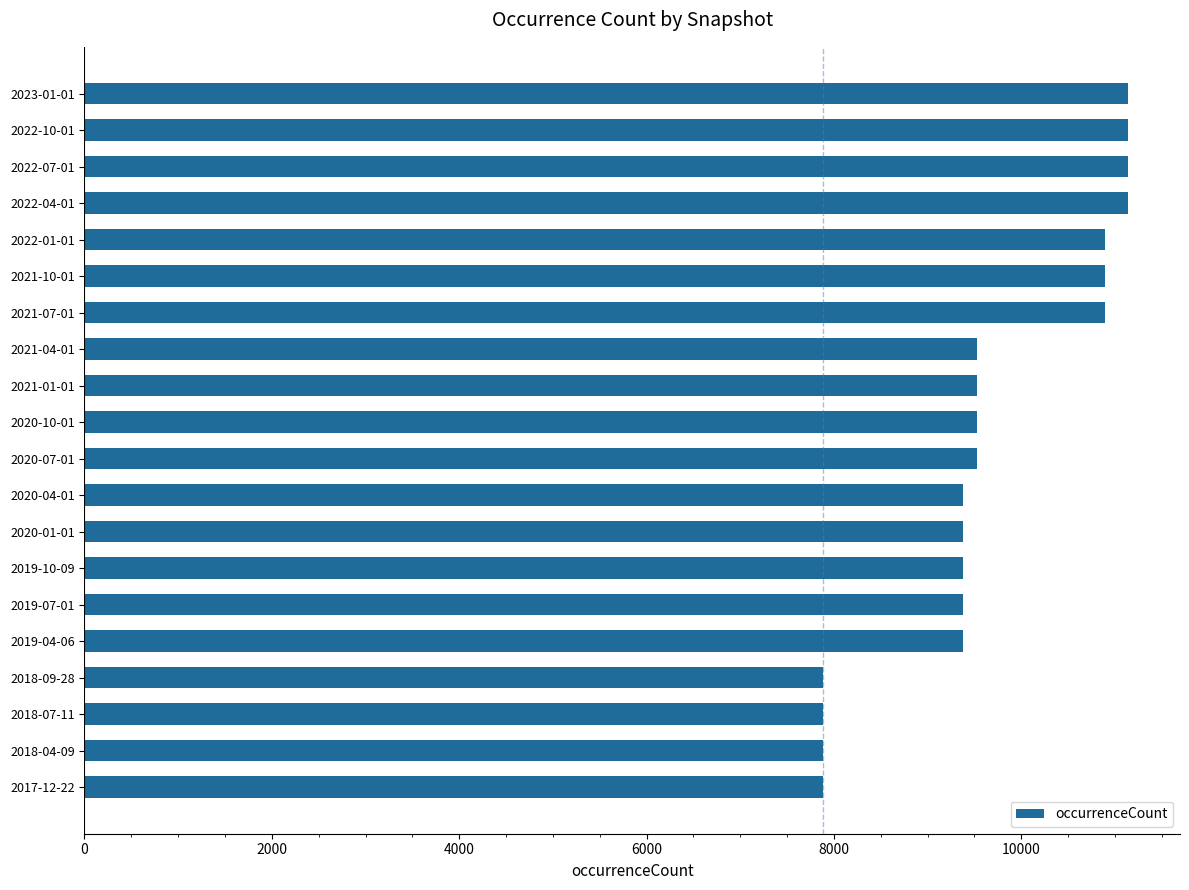

What is the sum of all values?

193725